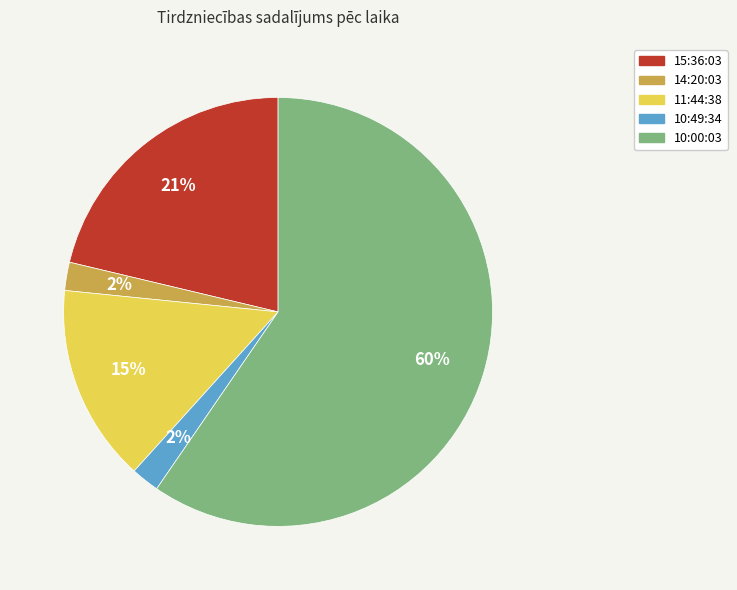

To the nearest percent, what percentage of the pie is 14:20:03?

2%